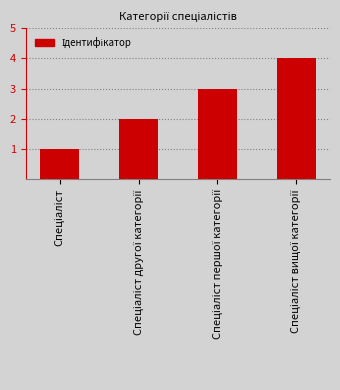

Reading right to left, transcribe all the data shown in this chart.

4	3	2	1